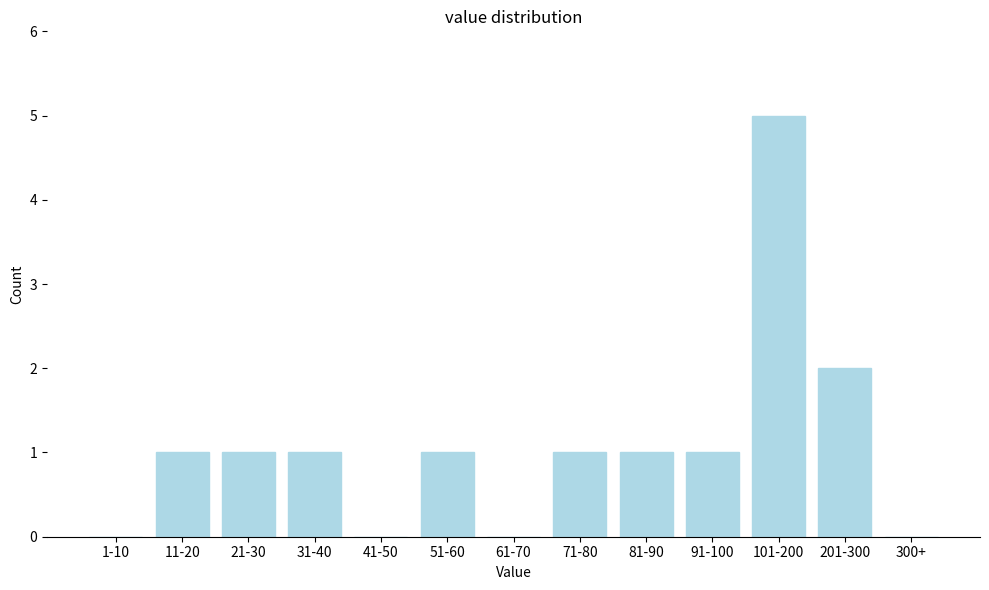

Reading left to right, what are all the values shown in this chart?

1-10=0	11-20=1	21-30=1	31-40=1	41-50=0	51-60=1	61-70=0	71-80=1	81-90=1	91-100=1	101-200=5	201-300=2	300+=0